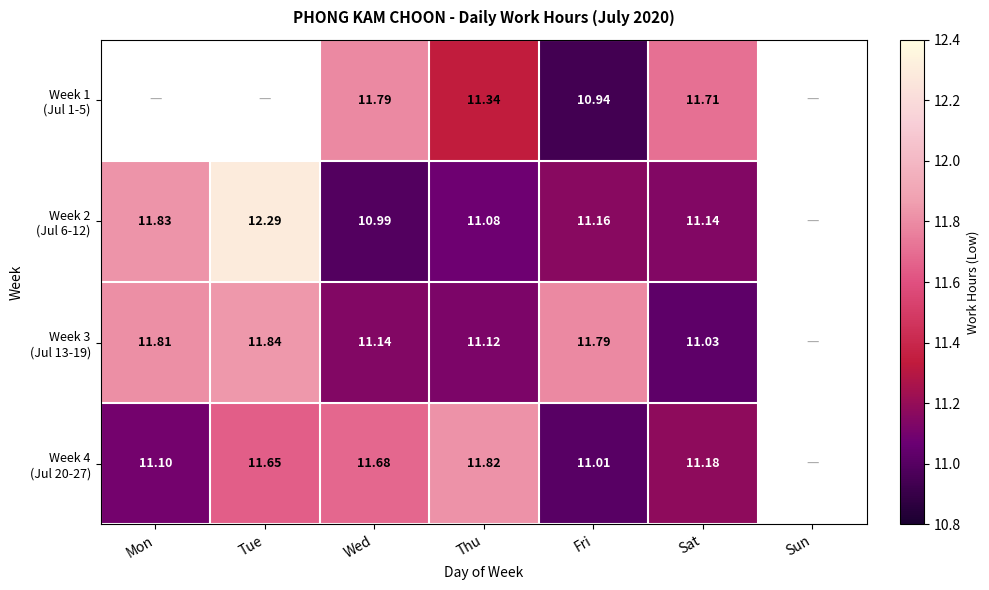

At which category does the chart reach its peak across all series?

Tue